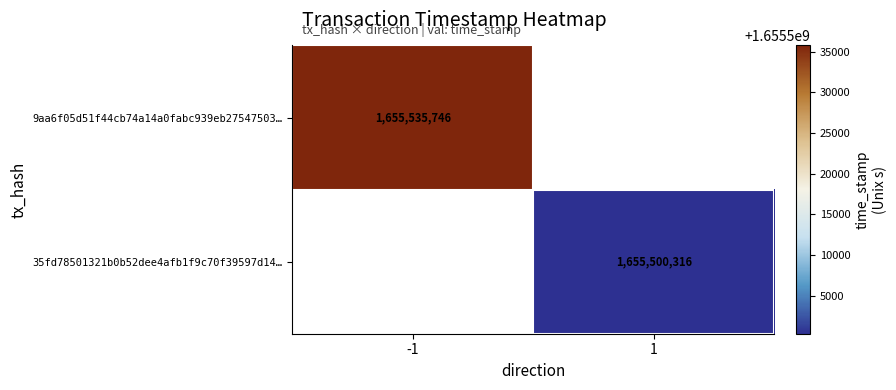

The 9aa6f05d51f44cb74a14a0fabc939eb27547503… series shows 2203622692.6 at -1. True or false?

False